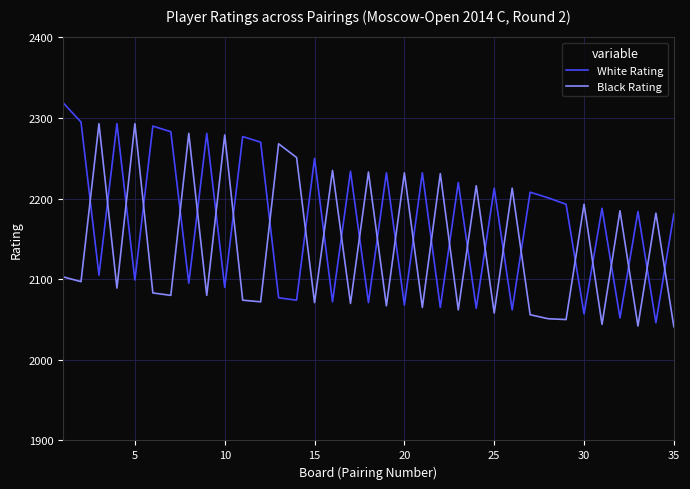

How many interior local peaks does the Black Rating series have?

14